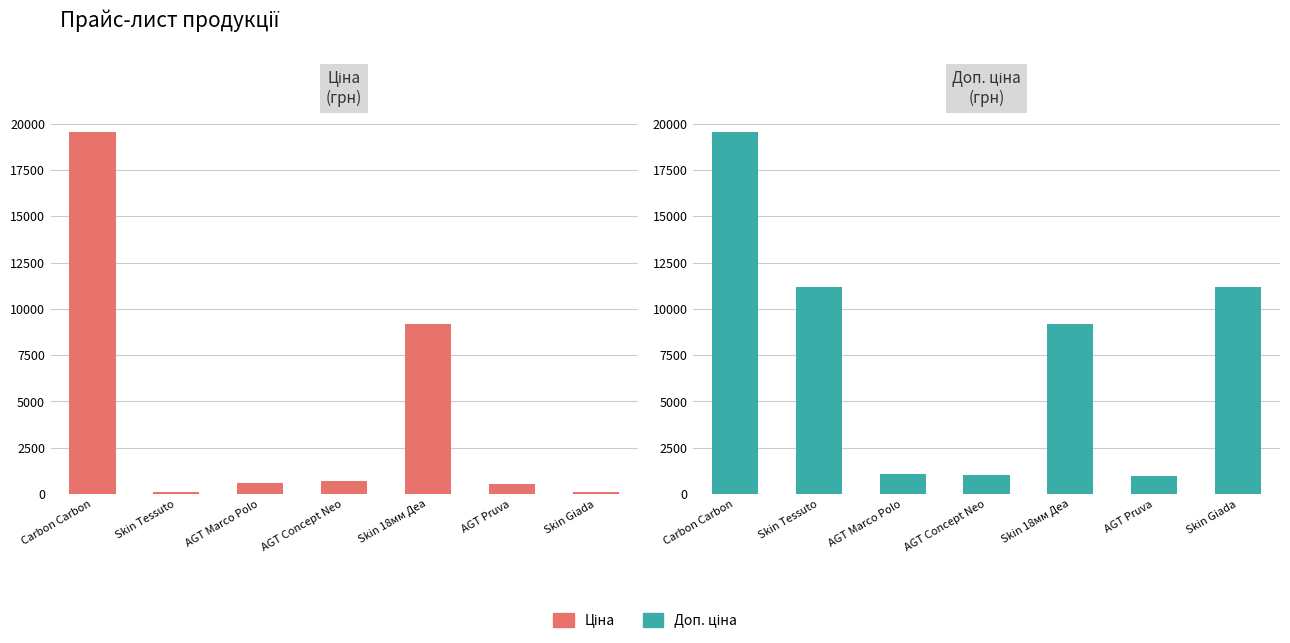

Does the chart contain any negative values?

No